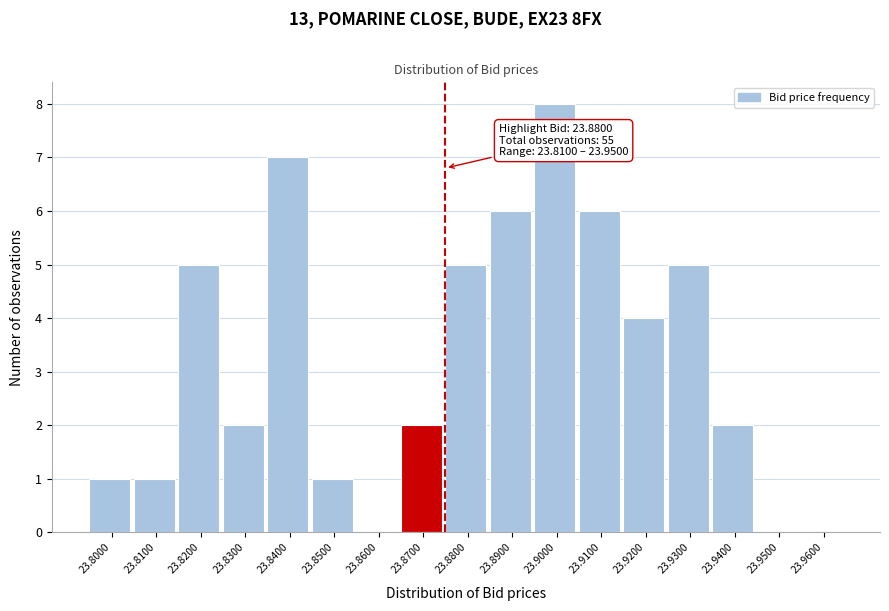

Reading left to right, extract all data points from this chart.

23.8000=1	23.8100=1	23.8200=5	23.8300=2	23.8400=7	23.8500=1	23.8600=0	23.8700=2	23.8800=5	23.8900=6	23.9000=8	23.9100=6	23.9200=4	23.9300=5	23.9400=2	23.9500=0	23.9600=0